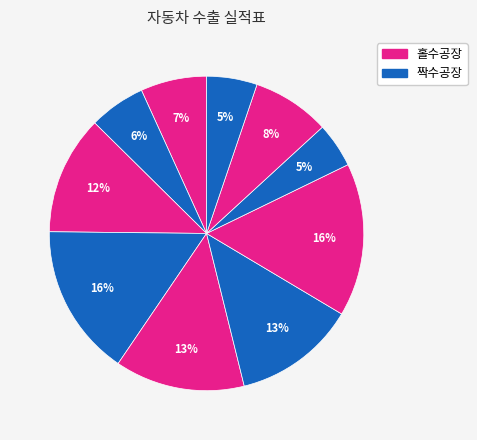

How many slices are in this pie chart?

10